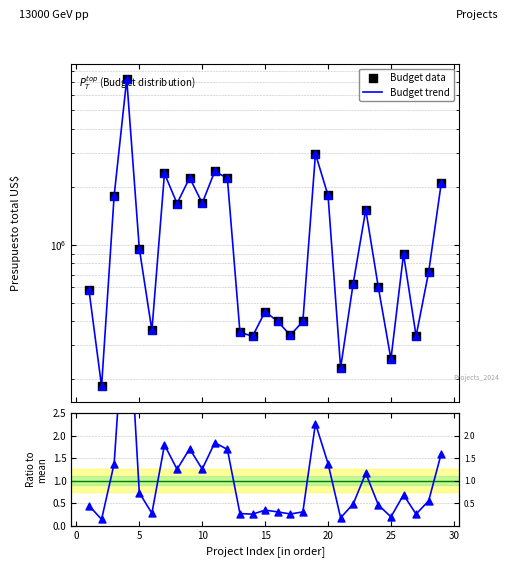

Which series contains the lowest Y value?

Ratio to mean